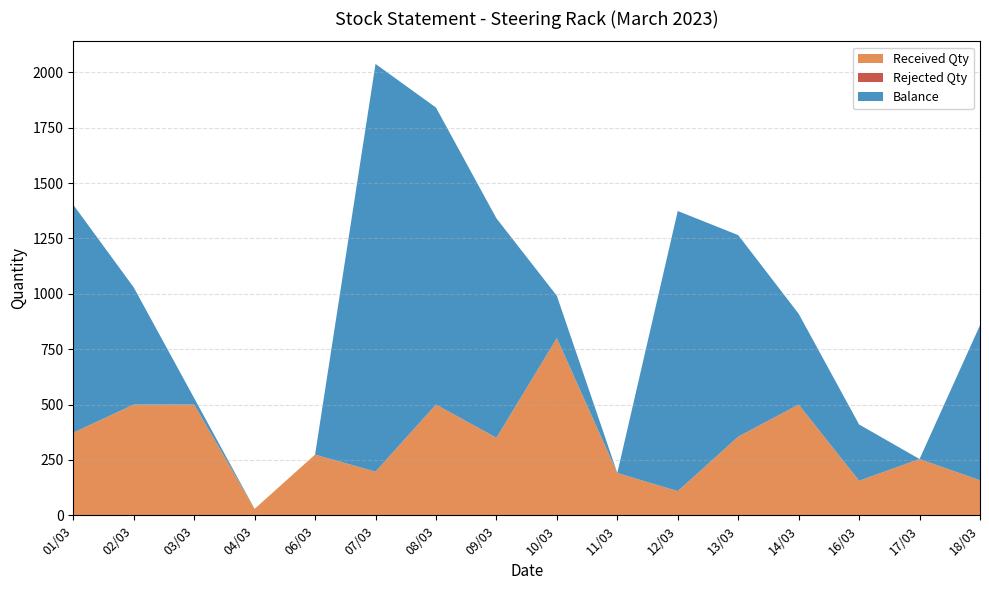

Reading left to right, extract all data points from this chart.

Received Qty: 01/03=373	02/03=500	03/03=500	04/03=29	06/03=274	07/03=197	08/03=500	09/03=350	10/03=800	11/03=191	12/03=109	13/03=355	14/03=500	16/03=156	17/03=254	18/03=158
Rejected Qty: 01/03=0	02/03=0	03/03=0	04/03=0	06/03=0	07/03=0	08/03=0	09/03=0	10/03=0	11/03=0	12/03=0	13/03=0	14/03=0	16/03=0	17/03=0	18/03=0
Balance: 01/03=1029	02/03=529	03/03=29	04/03=0	06/03=0	07/03=1841	08/03=1341	09/03=991	10/03=191	11/03=0	12/03=1265	13/03=910	14/03=410	16/03=254	17/03=0	18/03=700